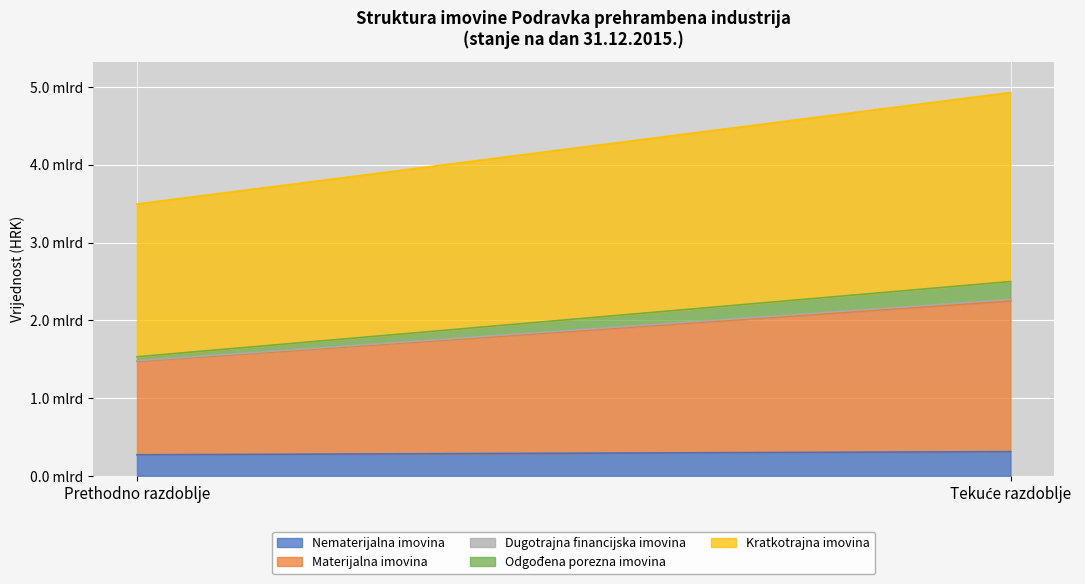

What is the sum of all Kratkotrajna imovina values?

4394895835